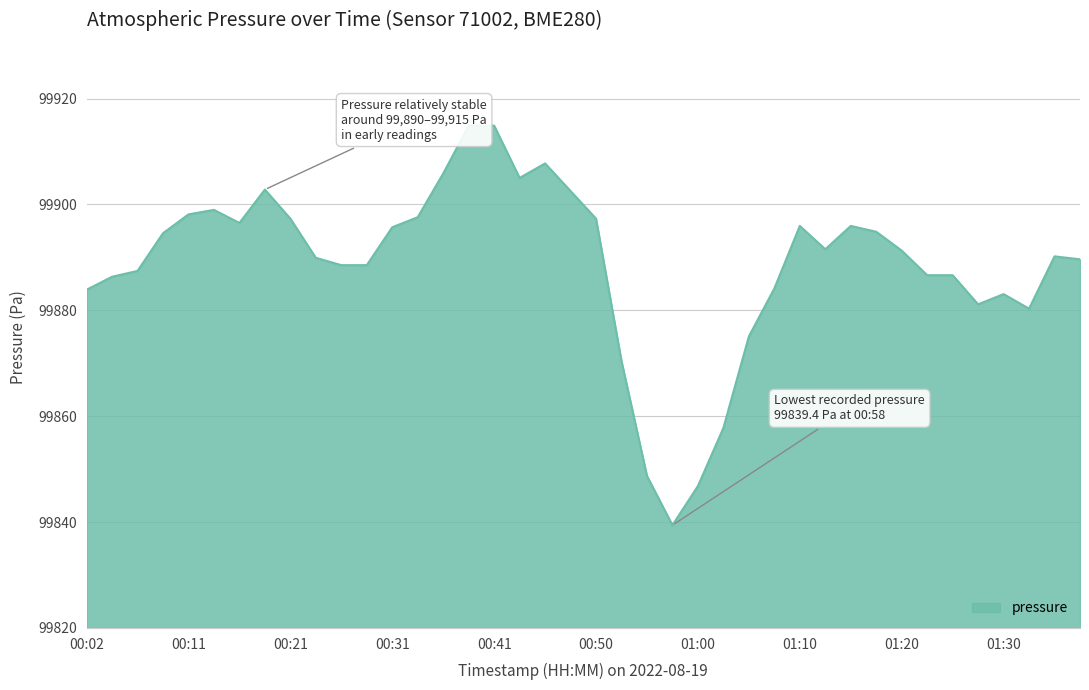

How many lines are shown in the chart?

1